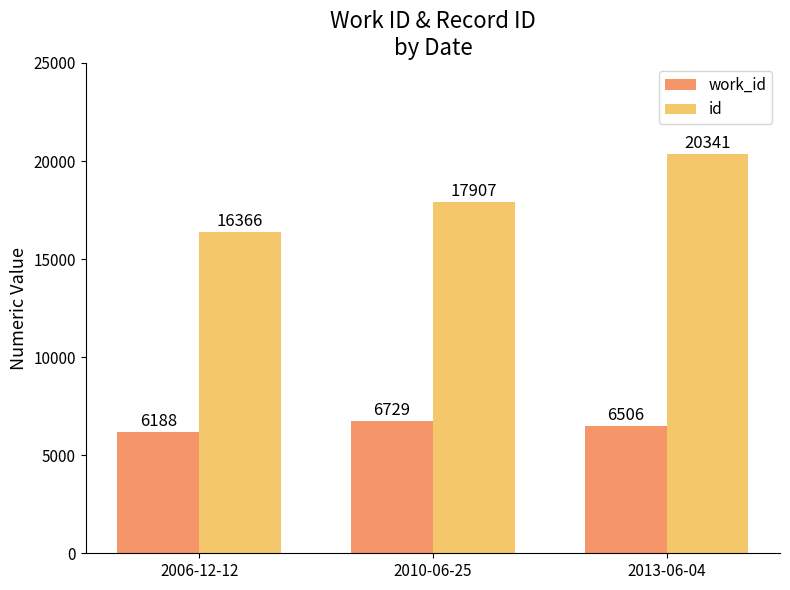

What is the label of the 3rd bar from the right?

2006-12-12